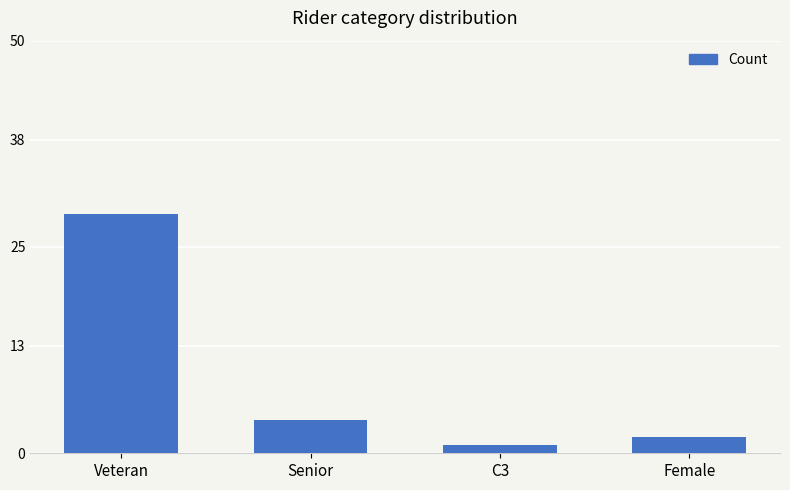

Where is the data nearest to the value 15?

Senior